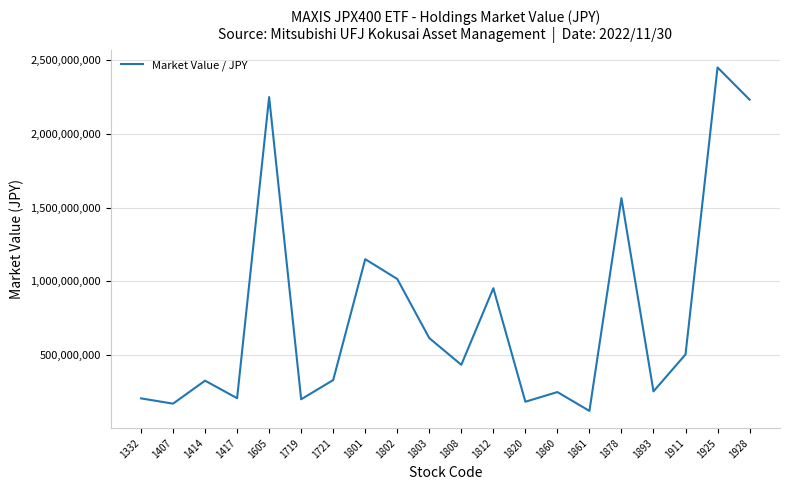

What is the difference between the values at 1414 and 1332?

120110400